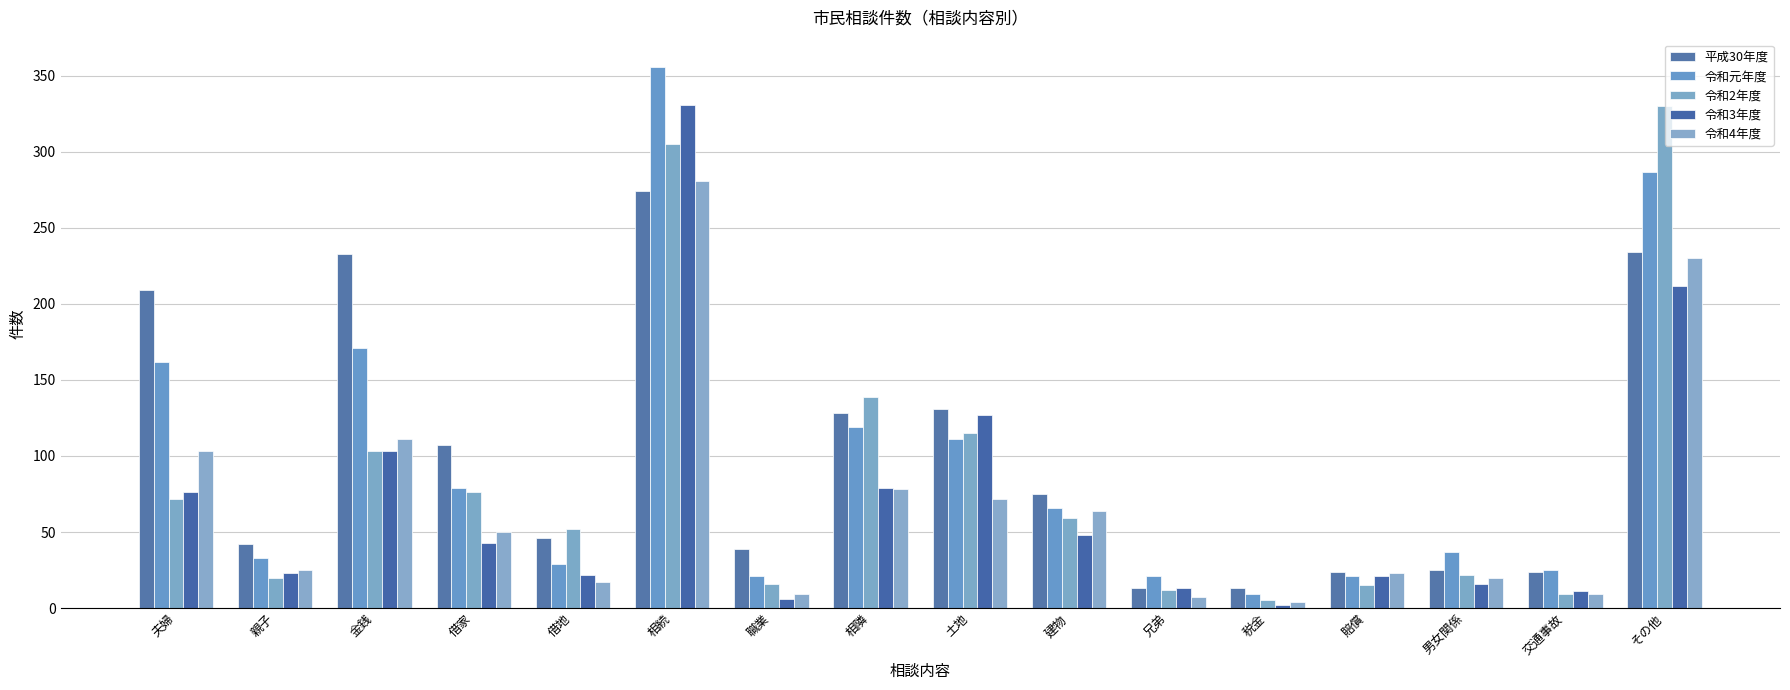

The 令和元年度 series shows 7 at 賠償. True or false?

False